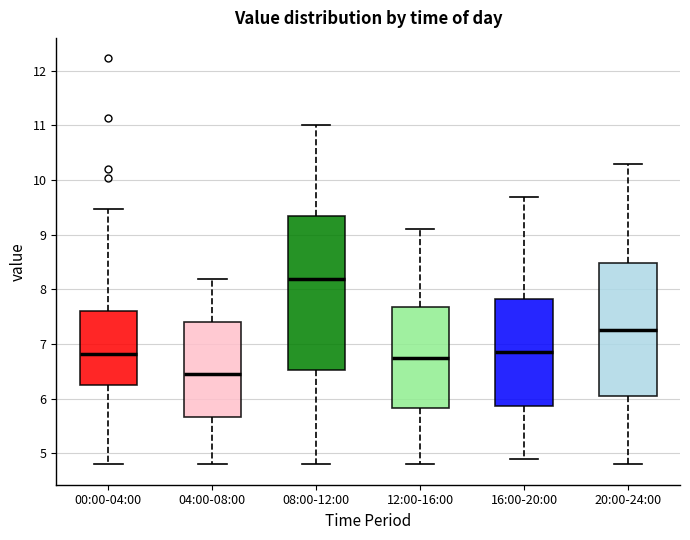

Reading left to right, transcribe this box plot: for each box, give where its median line is, the range the box spans, and where its two whiskers end, as read against the y-axis. The values are not printed on the chart, so give them approximately, as read against the axis.

00:00-04:00: median 6.8, box 6.3 to 7.6, whiskers 4.8 to 9.5
04:00-08:00: median 6.5, box 5.7 to 7.4, whiskers 4.8 to 8.2
08:00-12:00: median 8.2, box 6.5 to 9.4, whiskers 4.8 to 11.0
12:00-16:00: median 6.8, box 5.8 to 7.7, whiskers 4.8 to 9.1
16:00-20:00: median 6.9, box 5.9 to 7.8, whiskers 4.9 to 9.7
20:00-24:00: median 7.3, box 6.1 to 8.5, whiskers 4.8 to 10.3